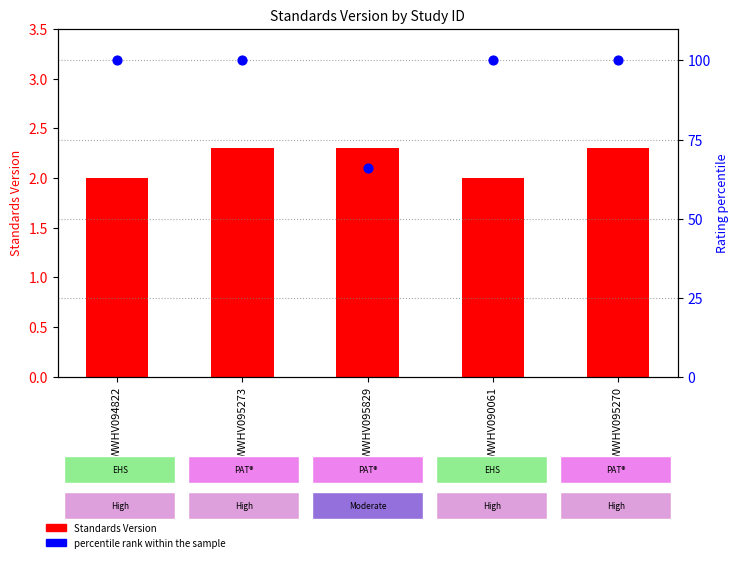

Is the value of Standards Version at WWHV095270 greater than the value of percentile rank within the sample at WWHV094822?

No